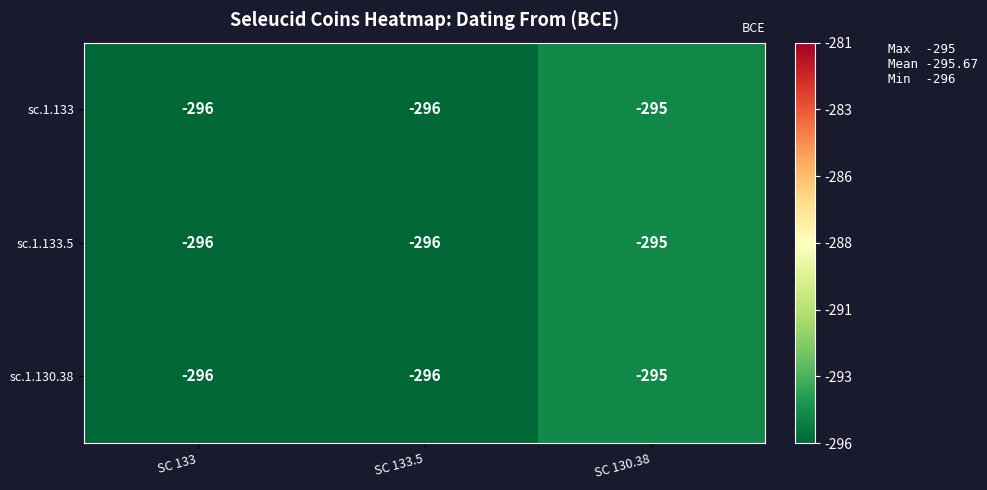

What is the total value across all series at SC 133?

-888